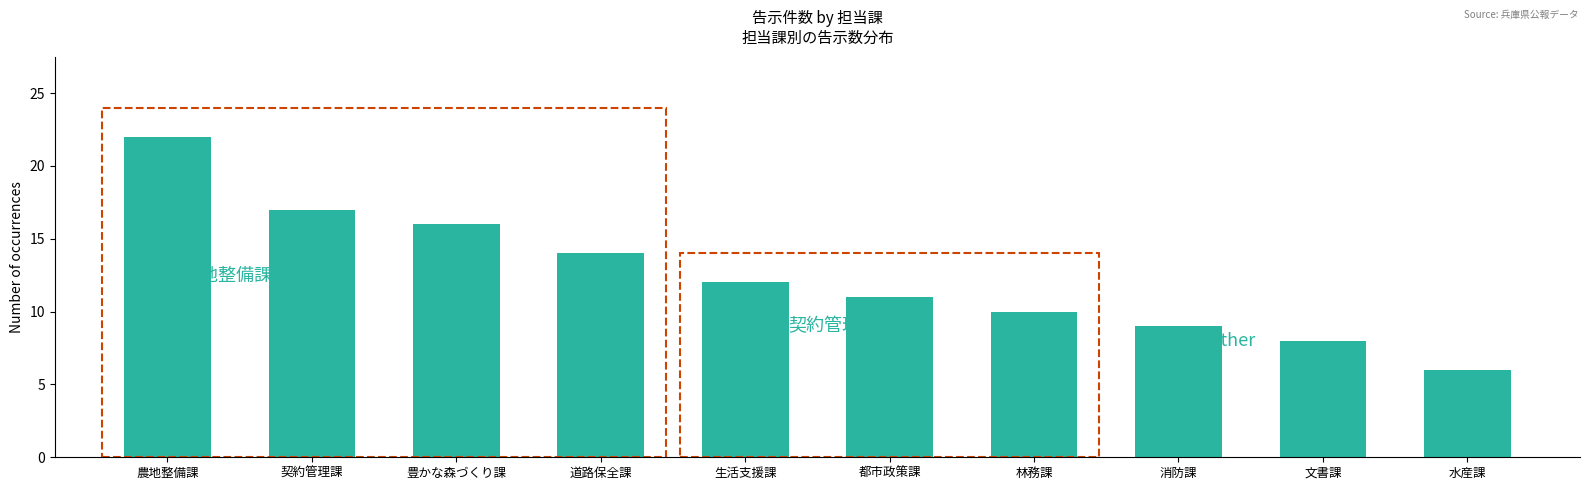

Where does the data first go above 12?

農地整備課